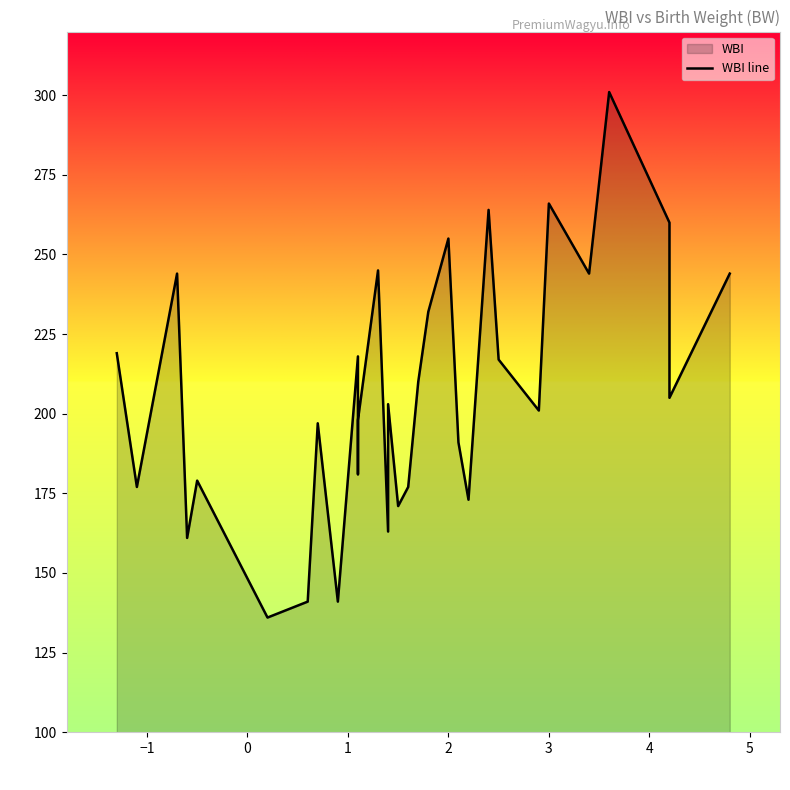

What is the maximum value shown in the chart?

301